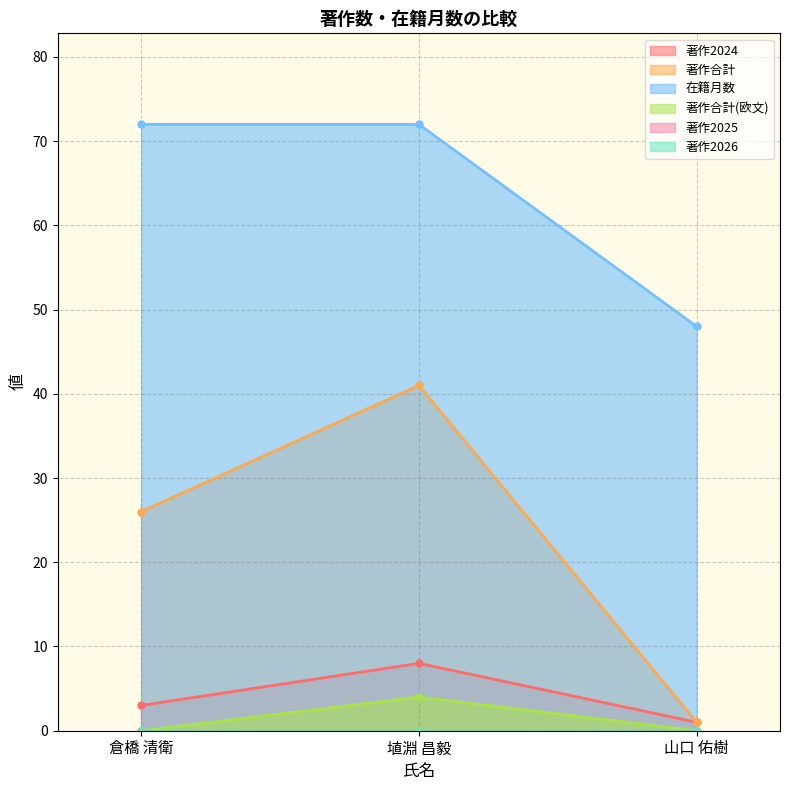

At which category is the sum across all series the highest?

埴淵 昌毅